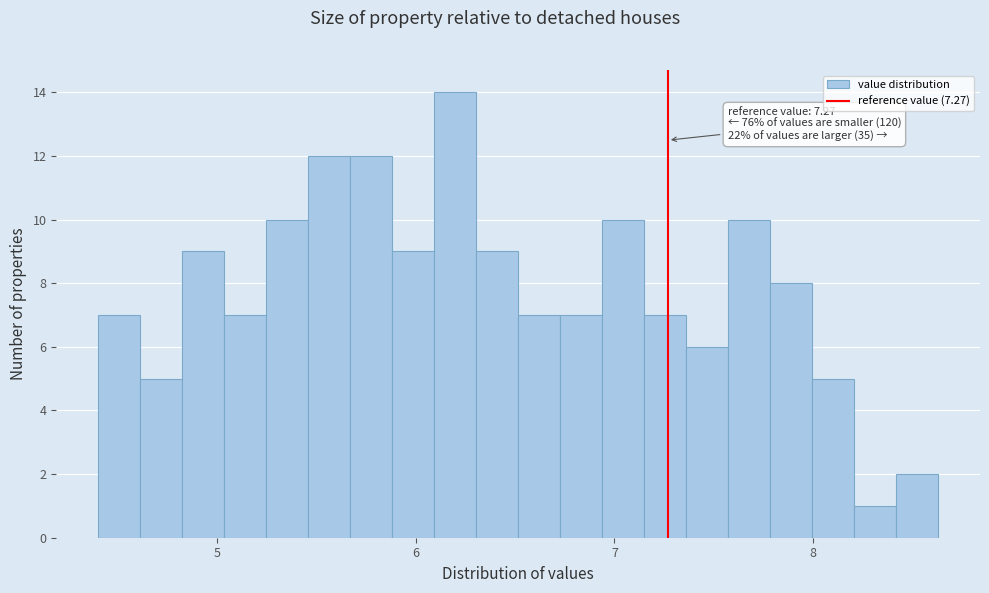

Read against the x-axis, roughly where is the centre of the tallest bar?

6.2